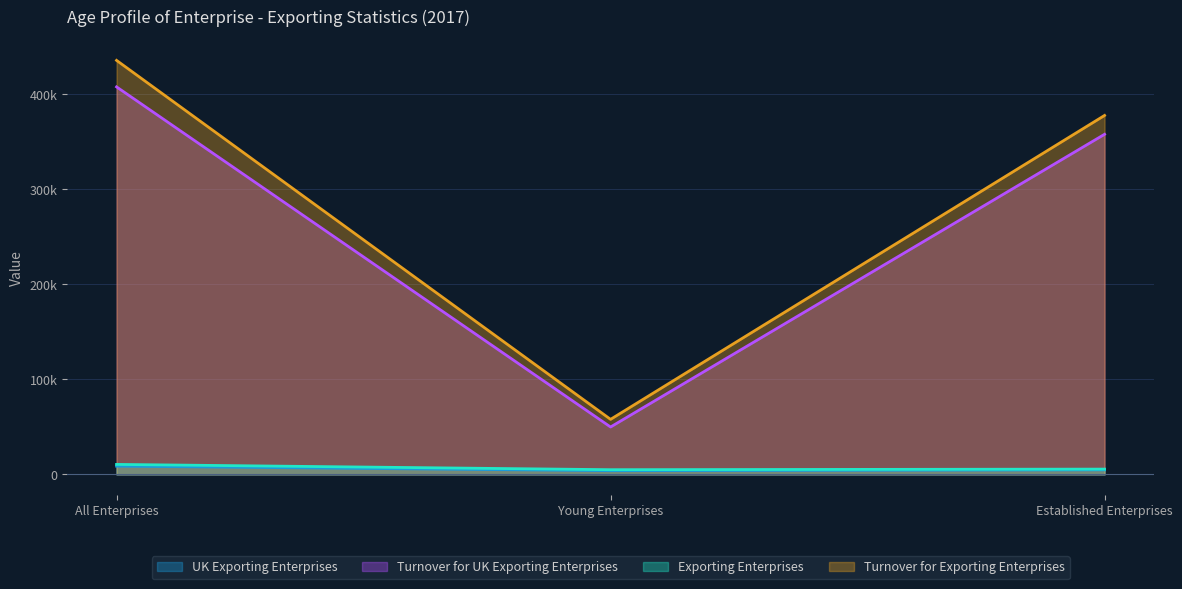

Which series has the widest spread of values?

Turnover for Exporting Enterprises